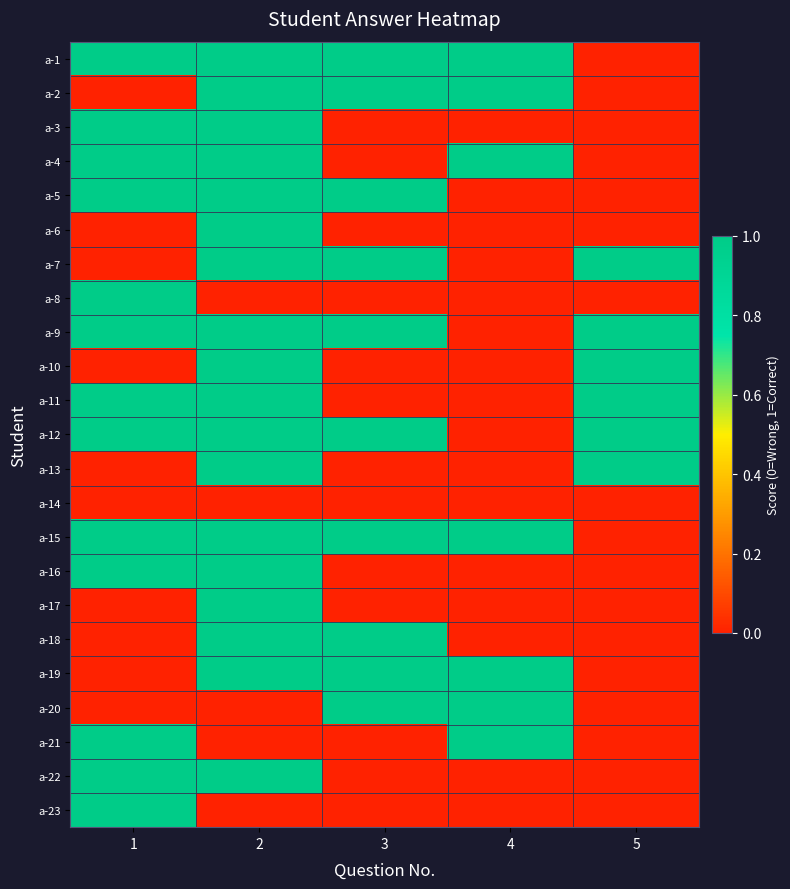

Reading left to right, transcribe all the data shown in this chart.

a-1: 1=1	2=1	3=1	4=1	5=0
a-2: 1=0	2=1	3=1	4=1	5=0
a-3: 1=1	2=1	3=0	4=0	5=0
a-4: 1=1	2=1	3=0	4=1	5=0
a-5: 1=1	2=1	3=1	4=0	5=0
a-6: 1=0	2=1	3=0	4=0	5=0
a-7: 1=0	2=1	3=1	4=0	5=1
a-8: 1=1	2=0	3=0	4=0	5=0
a-9: 1=1	2=1	3=1	4=0	5=1
a-10: 1=0	2=1	3=0	4=0	5=1
a-11: 1=1	2=1	3=0	4=0	5=1
a-12: 1=1	2=1	3=1	4=0	5=1
a-13: 1=0	2=1	3=0	4=0	5=1
a-14: 1=0	2=0	3=0	4=0	5=0
a-15: 1=1	2=1	3=1	4=1	5=0
a-16: 1=1	2=1	3=0	4=0	5=0
a-17: 1=0	2=1	3=0	4=0	5=0
a-18: 1=0	2=1	3=1	4=0	5=0
a-19: 1=0	2=1	3=1	4=1	5=0
a-20: 1=0	2=0	3=1	4=1	5=0
a-21: 1=1	2=0	3=0	4=1	5=0
a-22: 1=1	2=1	3=0	4=0	5=0
a-23: 1=1	2=0	3=0	4=0	5=0